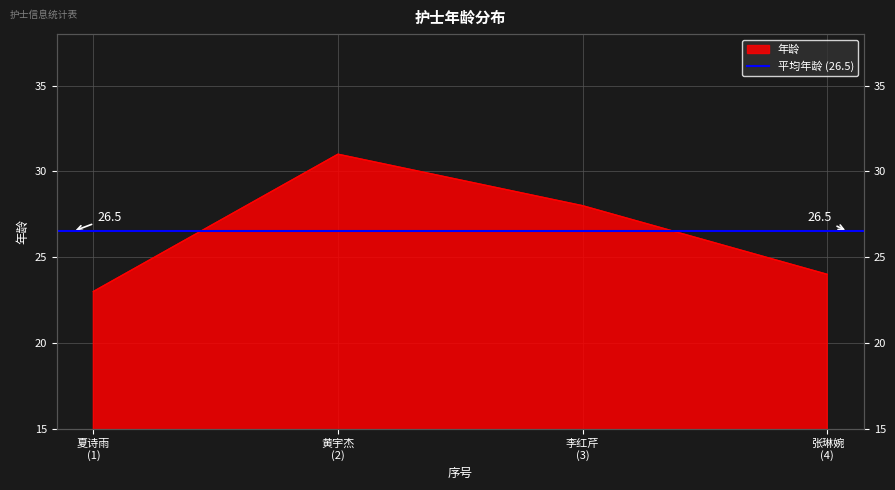

How many values are below 28?

2